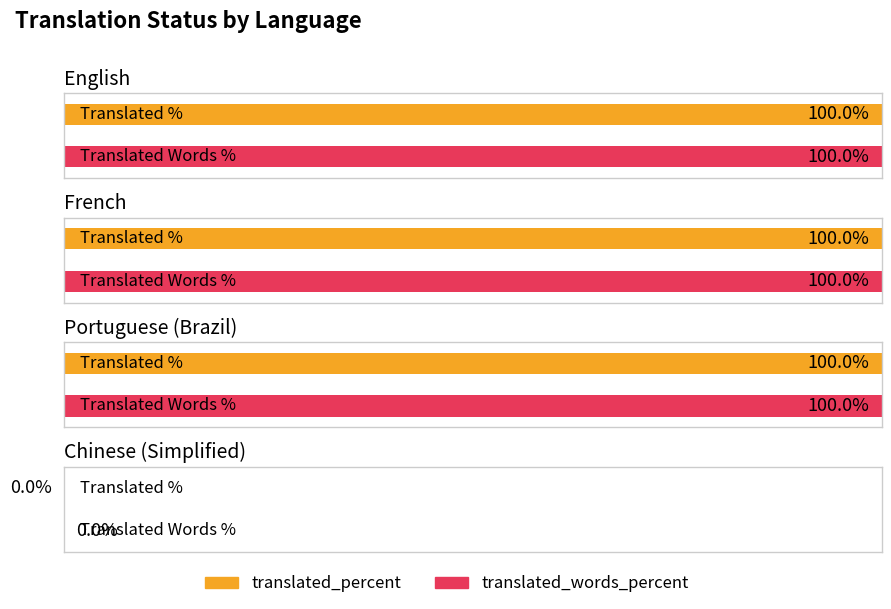

What are all the series names shown in the legend?

translated_percent, translated_words_percent